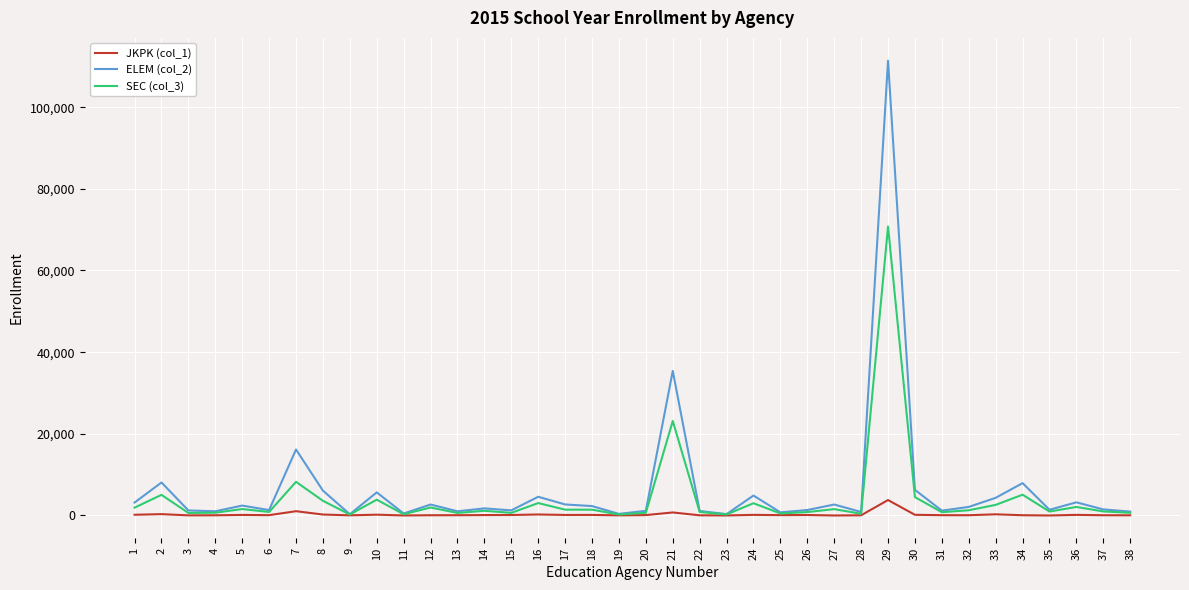

What is the total value across all series at 8?

9910.6